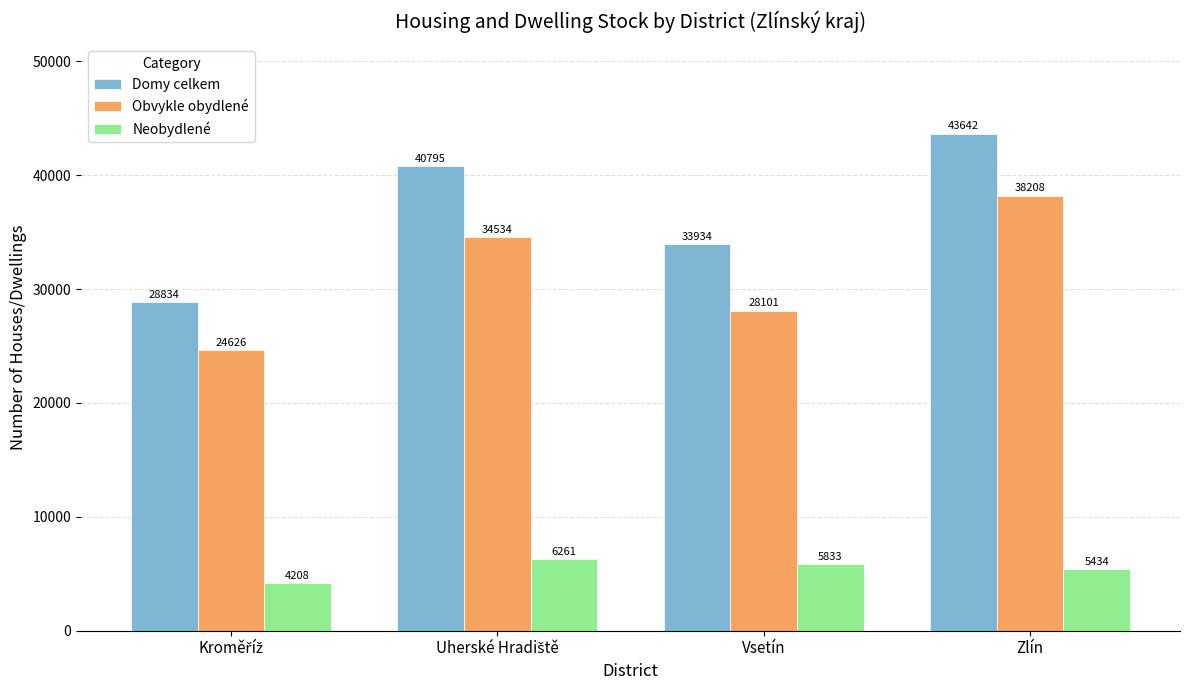

Which series has the widest spread of values?

Domy celkem